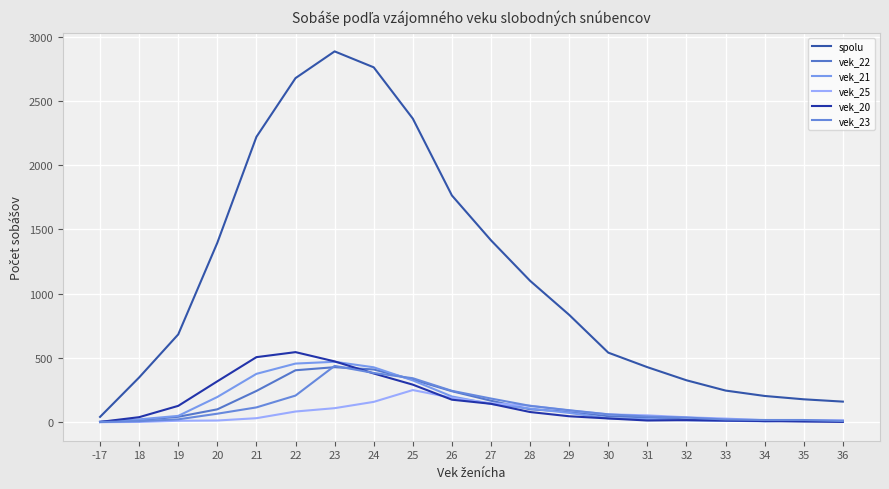

How many lines are shown in the chart?

6